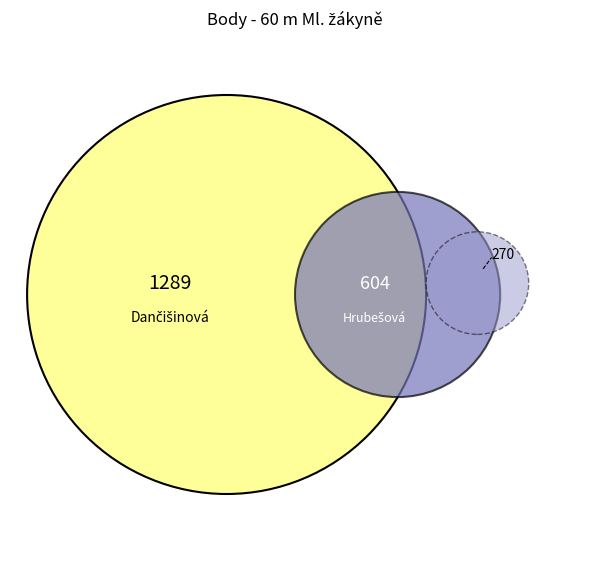

To the nearest percent, what is the difference between the largest and smallest slice percentages?

10%